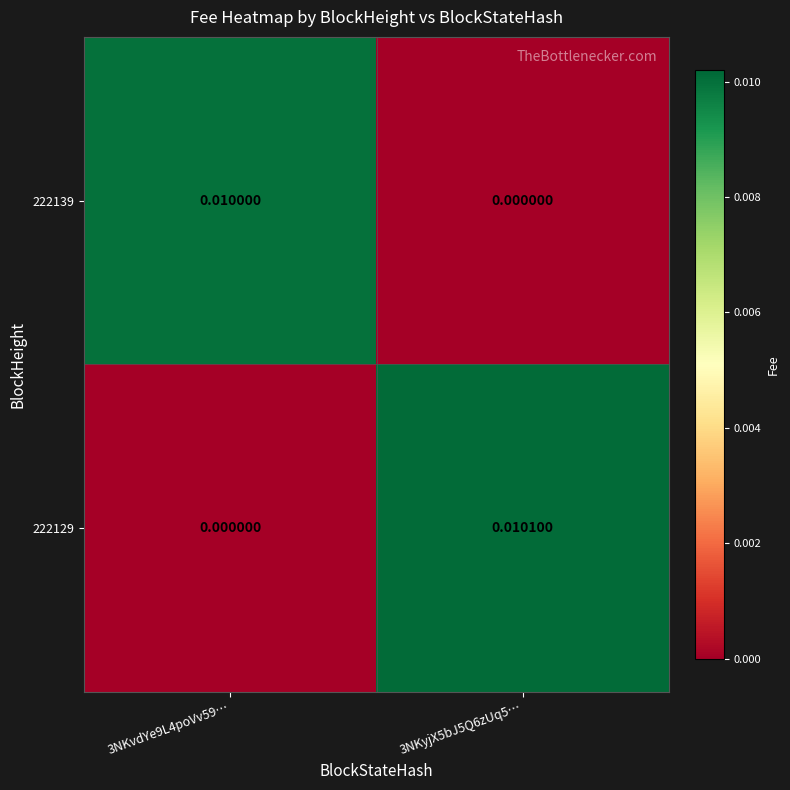

Is the value of 222129 at 3NKyjX5bJ5Q6zUq5… greater than the value of 222139 at 3NKyjX5bJ5Q6zUq5…?

Yes